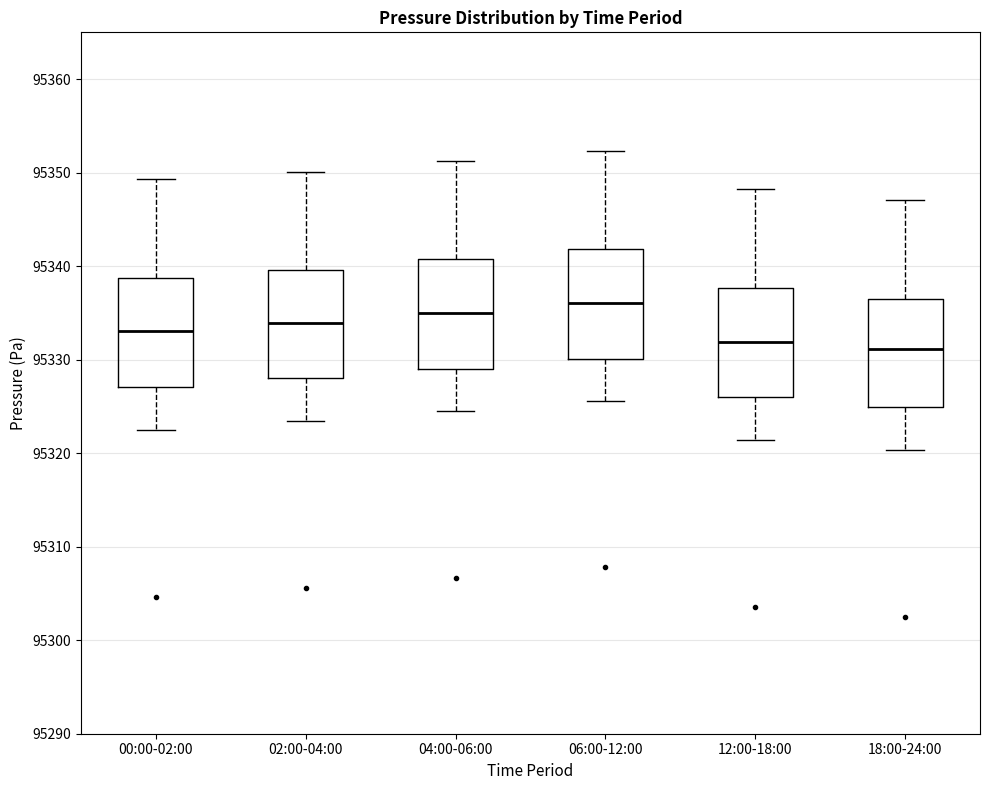

Which box's median line is the highest?

06:00-12:00